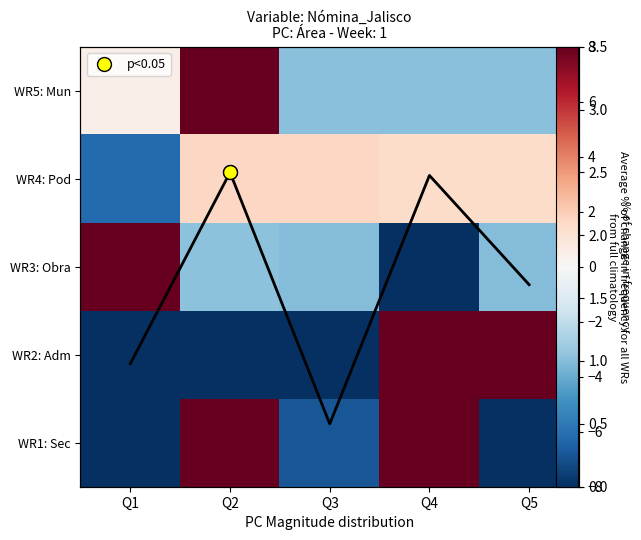

The Dirección a la Obra Pública series shows -2.3 at Q3. True or false?

False